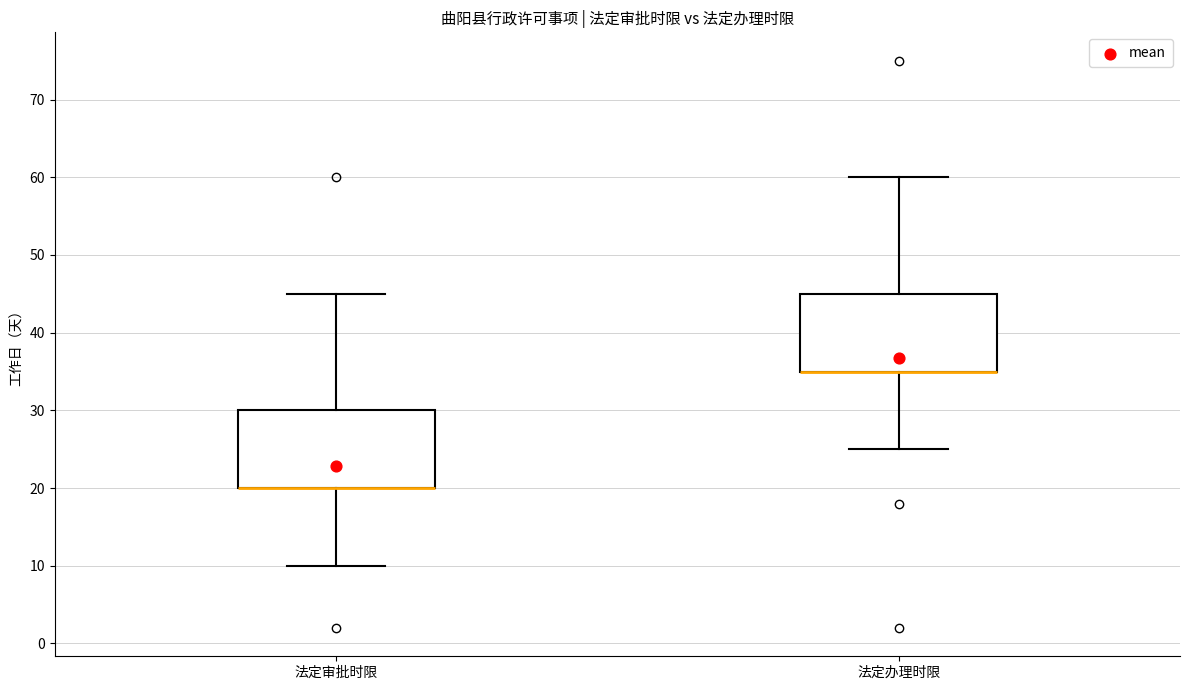

Reading left to right, read every box against the y-axis: the position of its median line, the range the box covers, and the ends of its whiskers. The values are not printed on the chart, so give them approximately, as read against the axis.

法定审批时限: median 20 (drawn on the box's lower edge), box 20 to 30, whiskers 10 to 45
法定办理时限: median 35 (drawn on the box's lower edge), box 35 to 45, whiskers 25 to 60